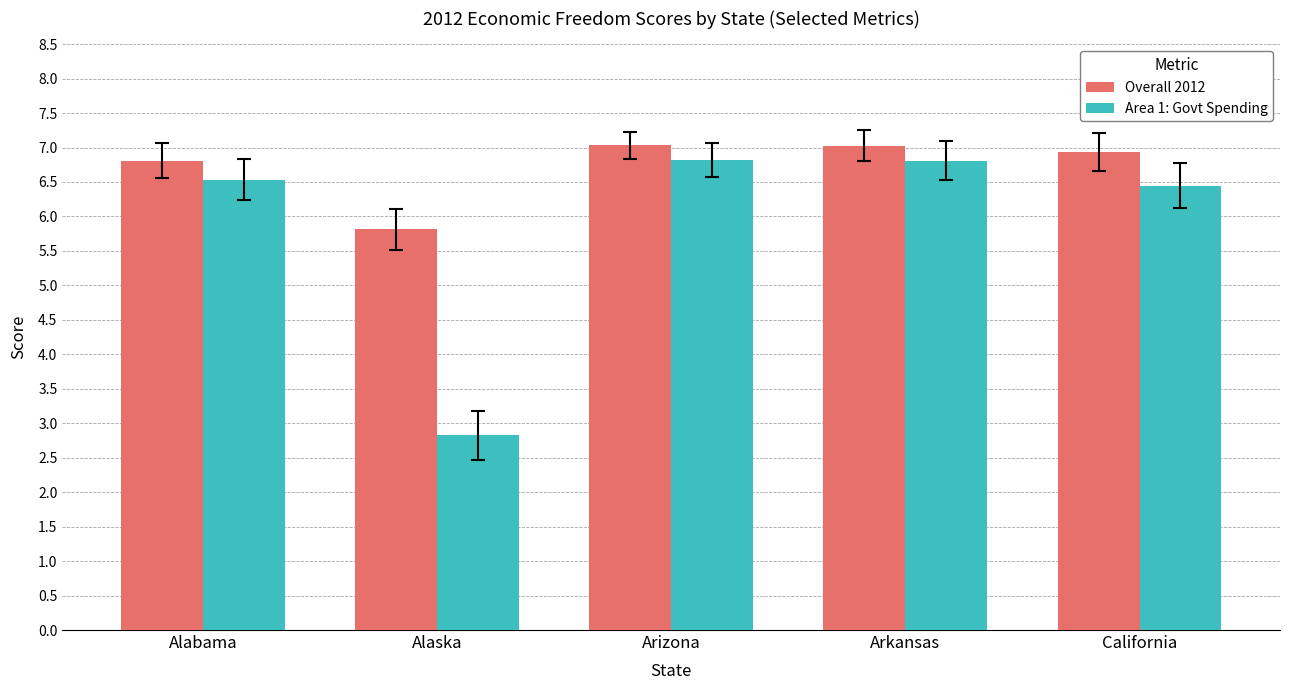

At Arkansas, list the series in order from largest to smallest.

Overall 2012, Area 1: Govt Spending